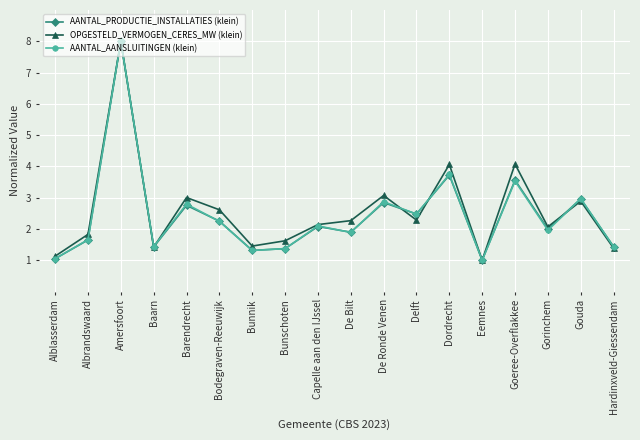

Which label corresponds to the largest value in the chart?

Amersfoort